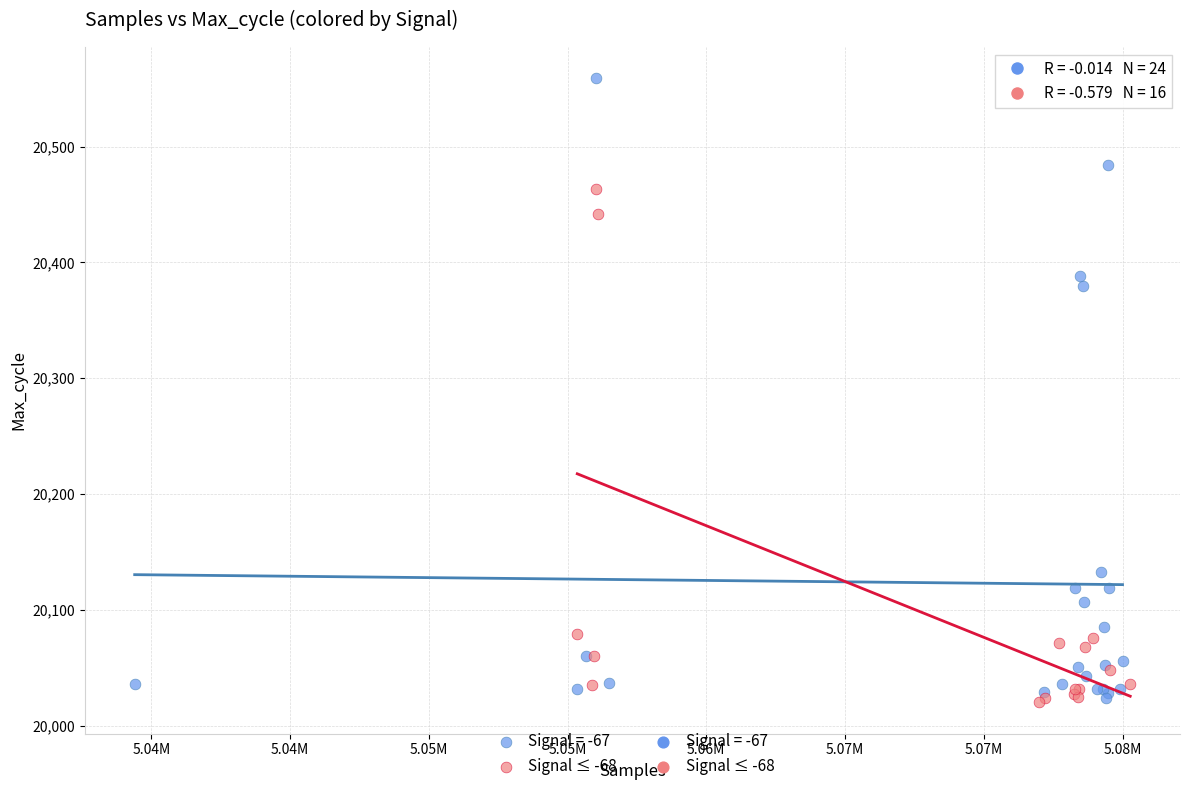

Which series reaches the maximum Y coordinate?

Signal = -67